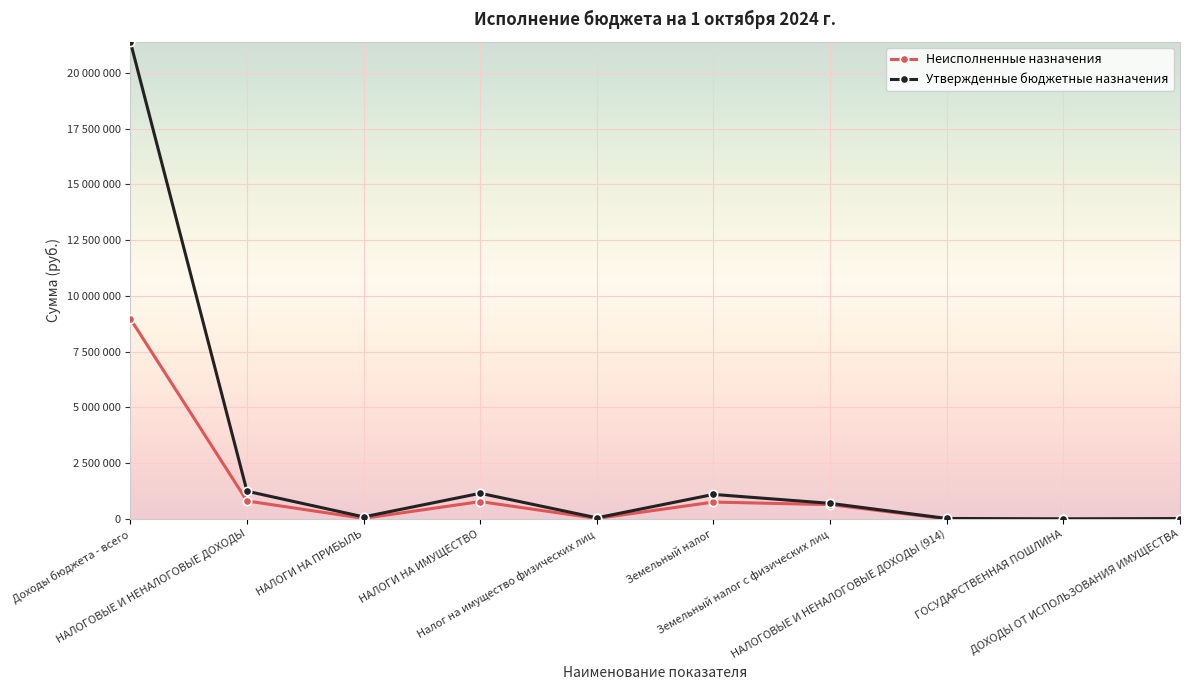

What are all the series names shown in the legend?

Неисполненные назначения, Утвержденные бюджетные назначения